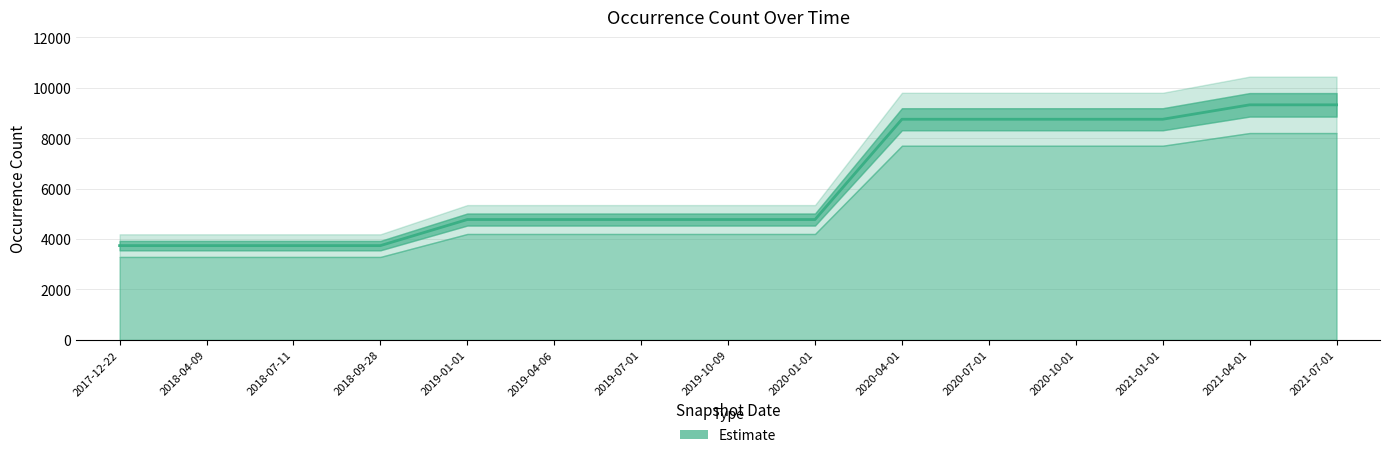

Approximately how many times larger is the value at 2017-12-22 compared to 2021-04-01?

0.4